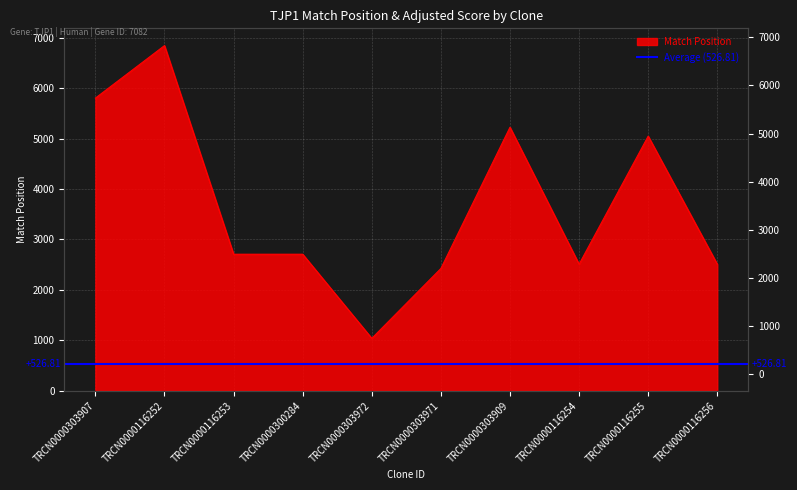

What is the label of the 5th point from the left?

TRCN0000303972